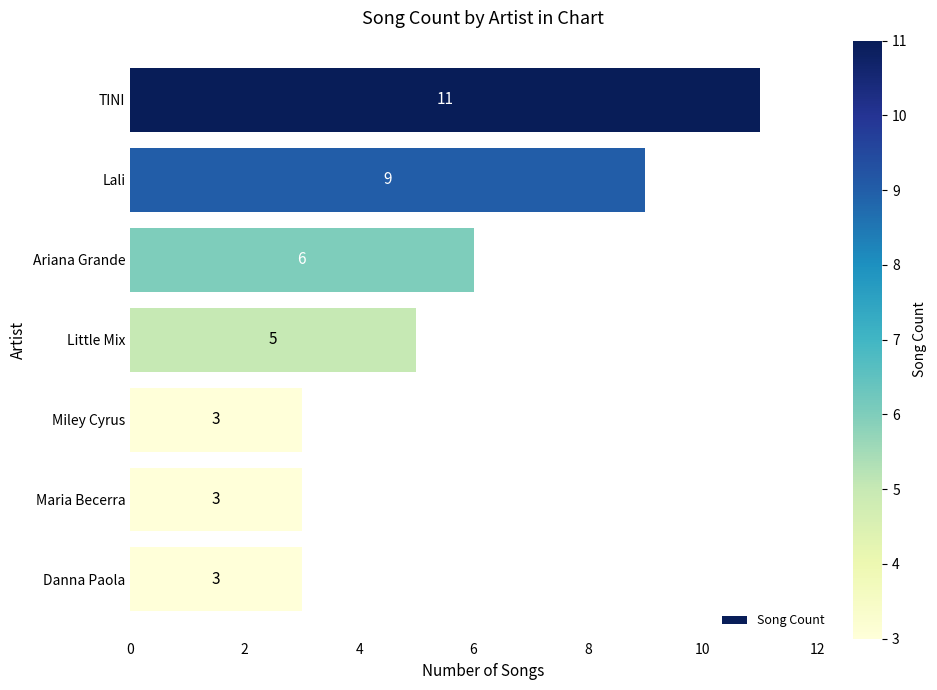

What position from the top is Ariana Grande?

3